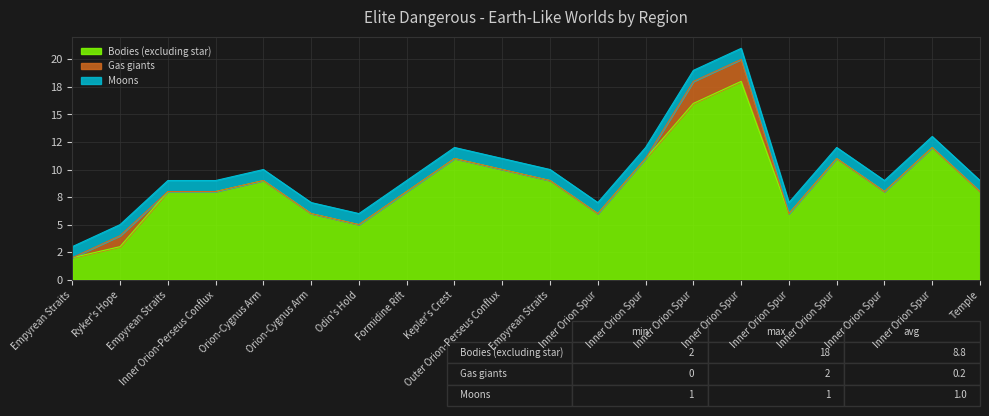

Which series changed the most between Kepler's Crest and Inner Orion Spur?

Bodies (excluding star)